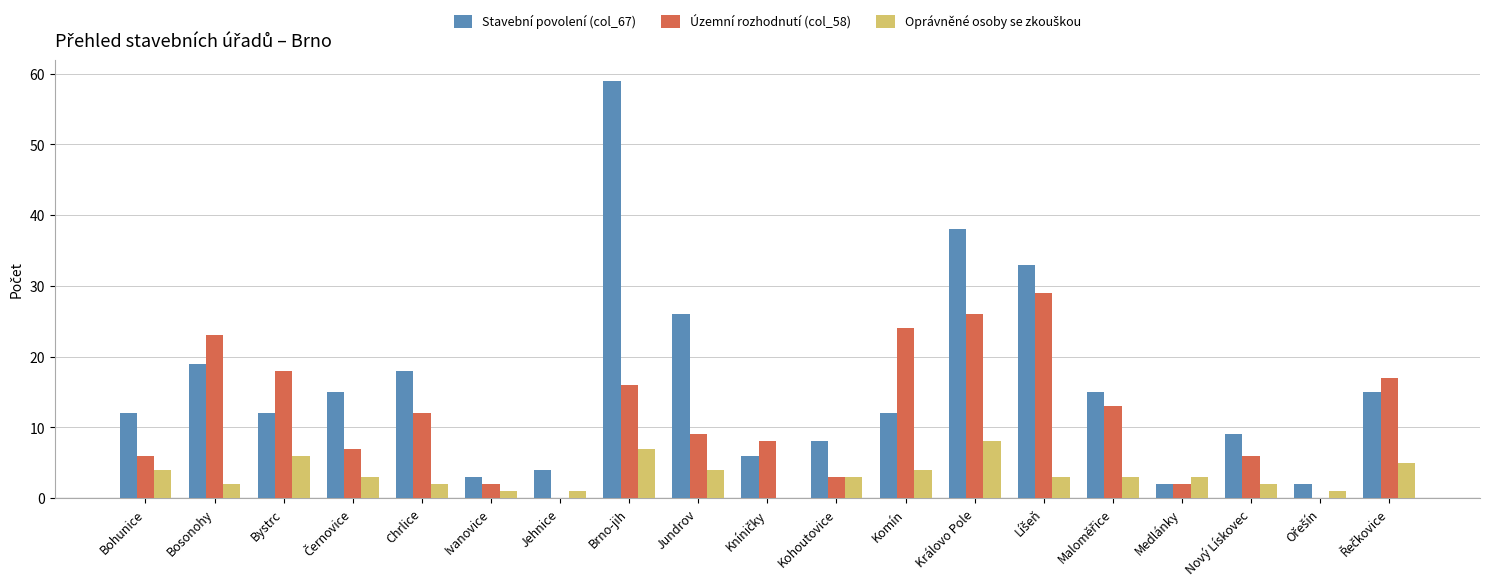

Which label corresponds to the largest value in the chart?

Brno-jih